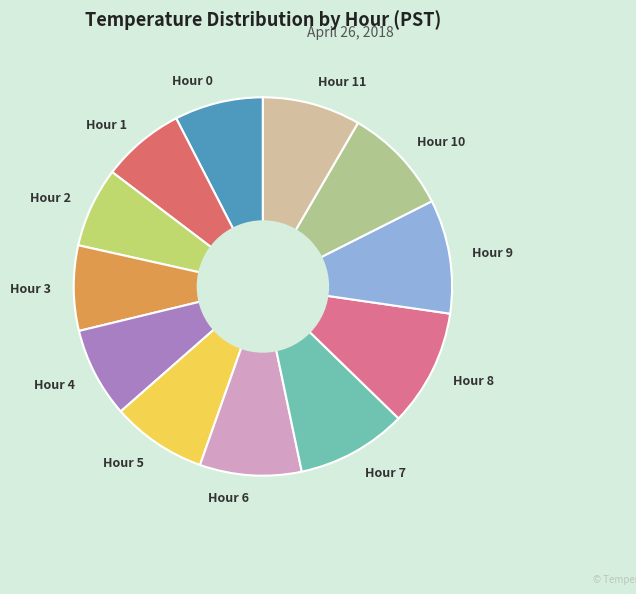

Count the number of slices in the pie.

12